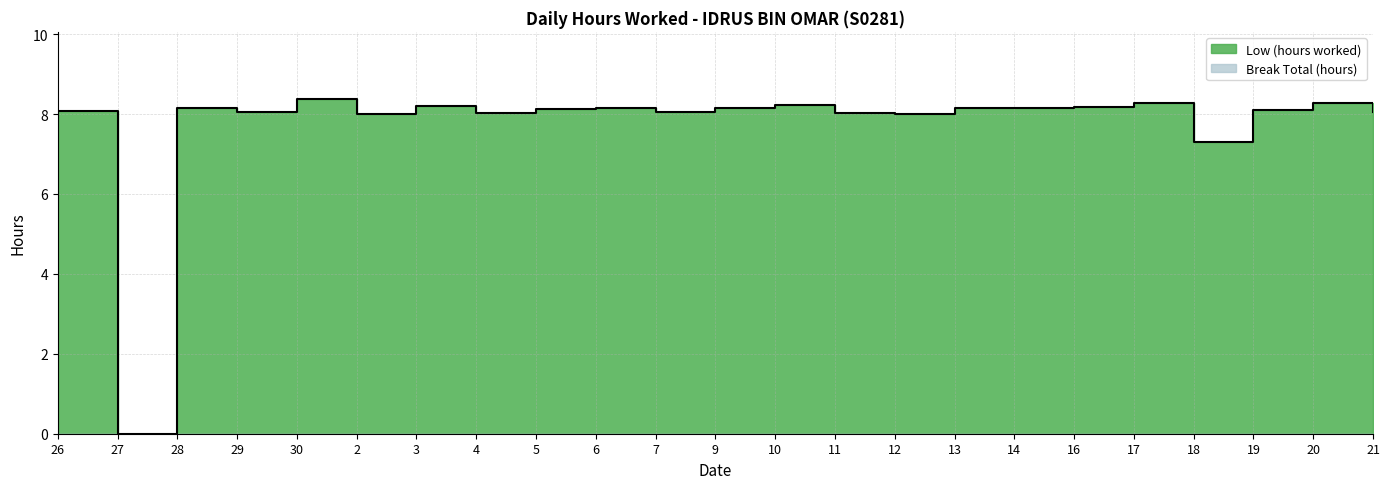

Read the value at 2.

8.0